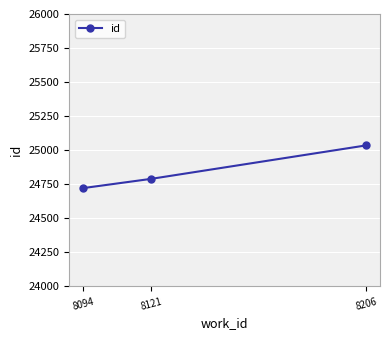

Rank the categories by value from lowest to highest.

8094, 8121, 8206